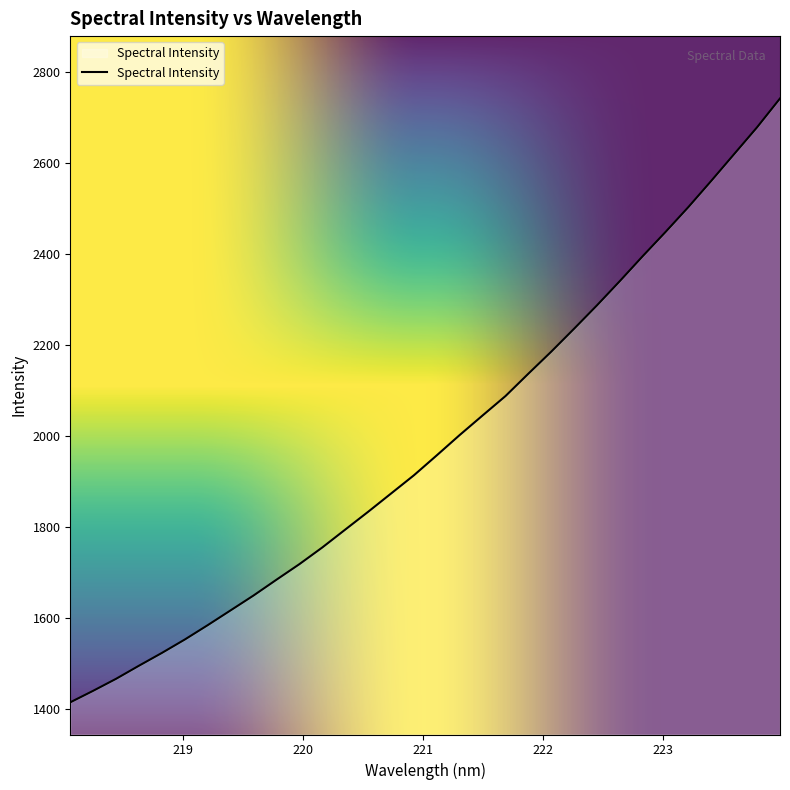

What is the maximum value shown in the chart?

2740.8